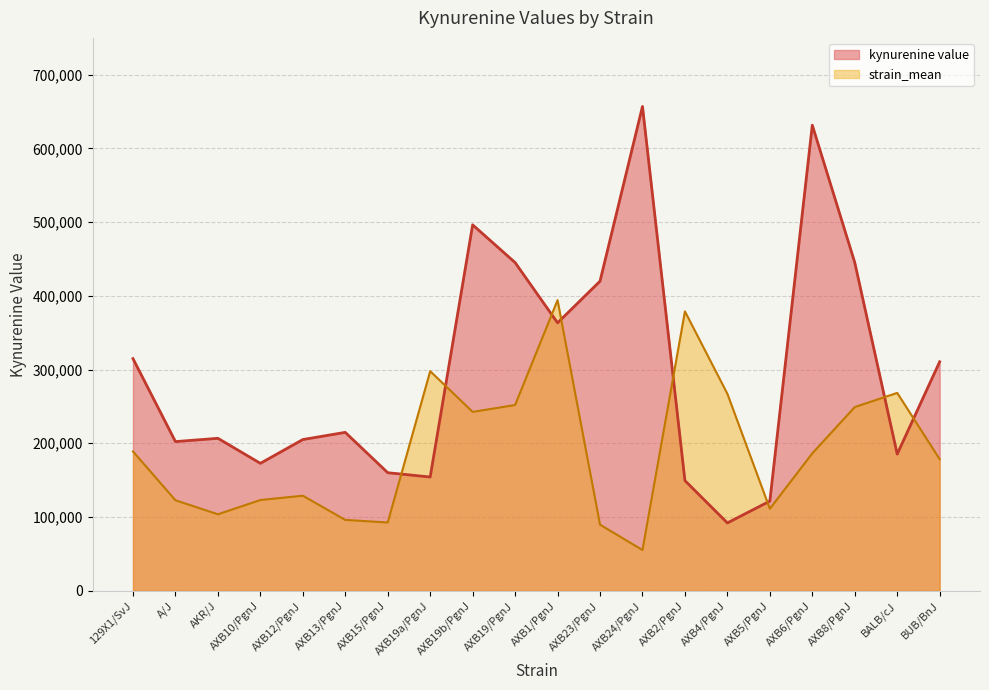

Reading left to right, transcribe all the data shown in this chart.

kynurenine value: 129X1/SvJ=314854.4	A/J=202292.8	AKR/J=206777.0	AXB10/PgnJ=172808.5	AXB12/PgnJ=205086.3	AXB13/PgnJ=214835.4	AXB15/PgnJ=160103.7	AXB19a/PgnJ=154250.6	AXB19b/PgnJ=496396.2	AXB19/PgnJ=445215.7	AXB1/PgnJ=363415.5	AXB23/PgnJ=419918.6	AXB24/PgnJ=657013.4	AXB2/PgnJ=149369.8	AXB4/PgnJ=91966.4	AXB5/PgnJ=121559.2	AXB6/PgnJ=631587.4	AXB8/PgnJ=445260.3	BALB/cJ=185333.8	BUB/BnJ=310583.0
strain_mean: 129X1/SvJ=188912.6	A/J=122720.9	AKR/J=103685.1	AXB10/PgnJ=123051.8	AXB12/PgnJ=128901.2	AXB13/PgnJ=96062.2	AXB15/PgnJ=92550.4	AXB19a/PgnJ=297837.7	AXB19b/PgnJ=242589.4	AXB19/PgnJ=251951.2	AXB1/PgnJ=394208.0	AXB23/PgnJ=89621.9	AXB24/PgnJ=55179.8	AXB2/PgnJ=378952.4	AXB4/PgnJ=267156.2	AXB5/PgnJ=111200.3	AXB6/PgnJ=186349.8	AXB8/PgnJ=249131.2	BALB/cJ=268379.5	BUB/BnJ=178391.0